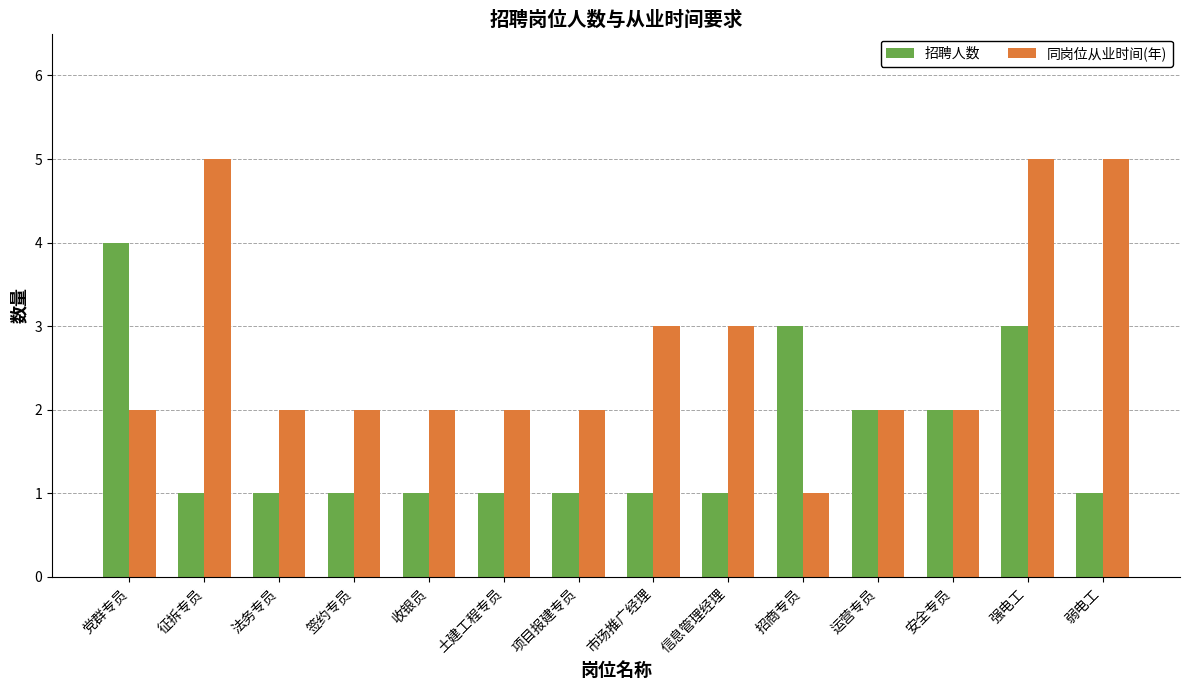

Rank the series by their average value, from lowest to highest.

招聘人数, 同岗位从业时间(年)